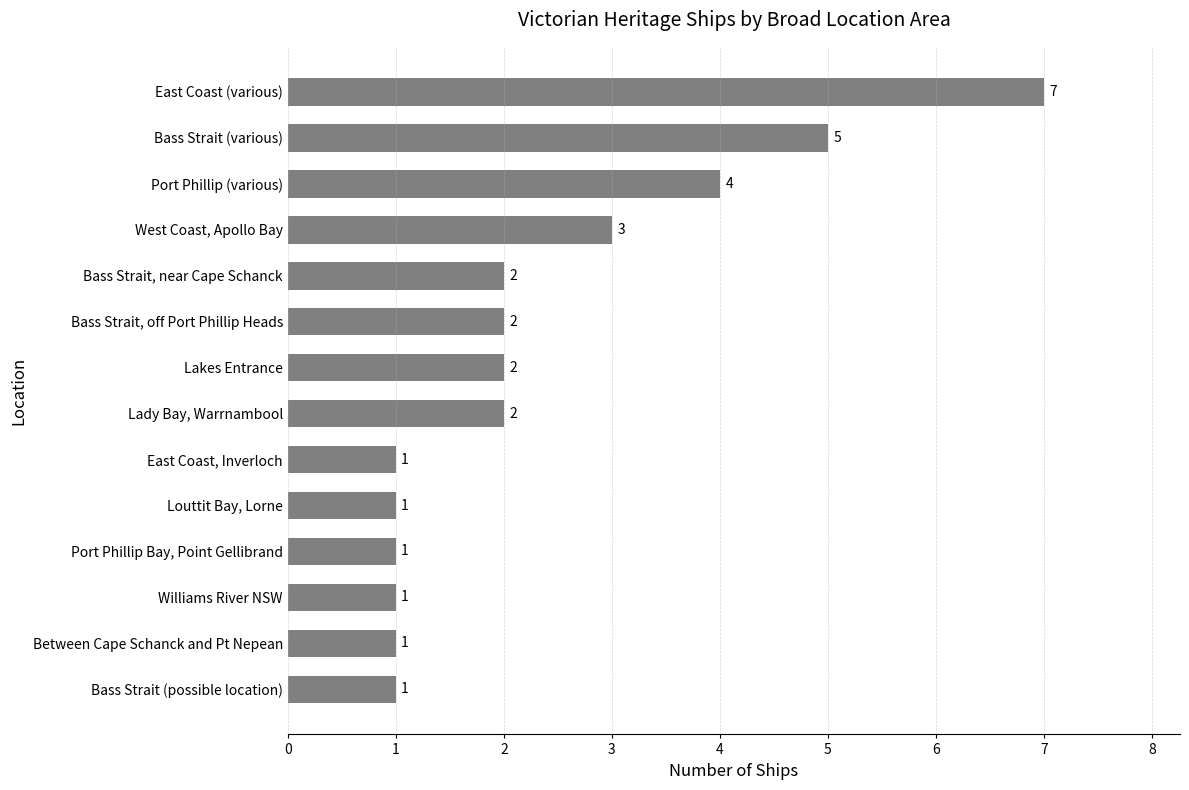

What is the sum of the values at Lady Bay, Warrnambool and East Coast, Inverloch?

3